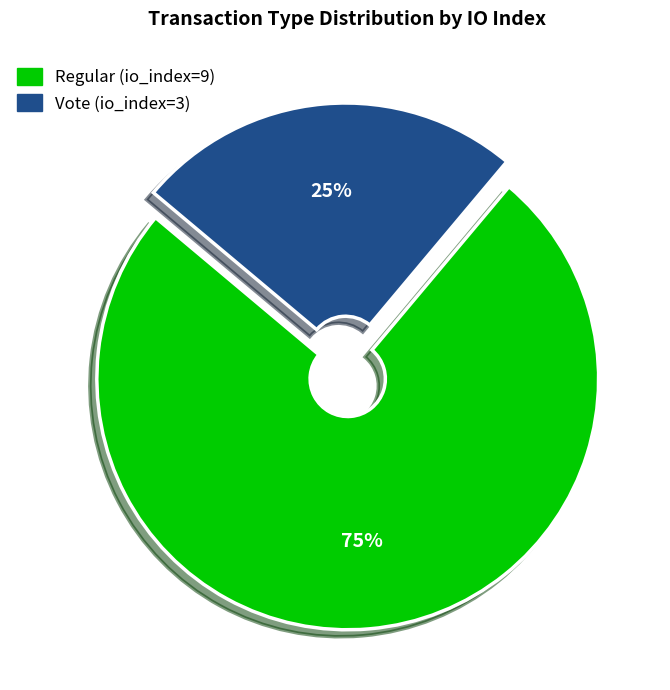

Which category has the biggest portion of the pie?

Regular (io_index=9)